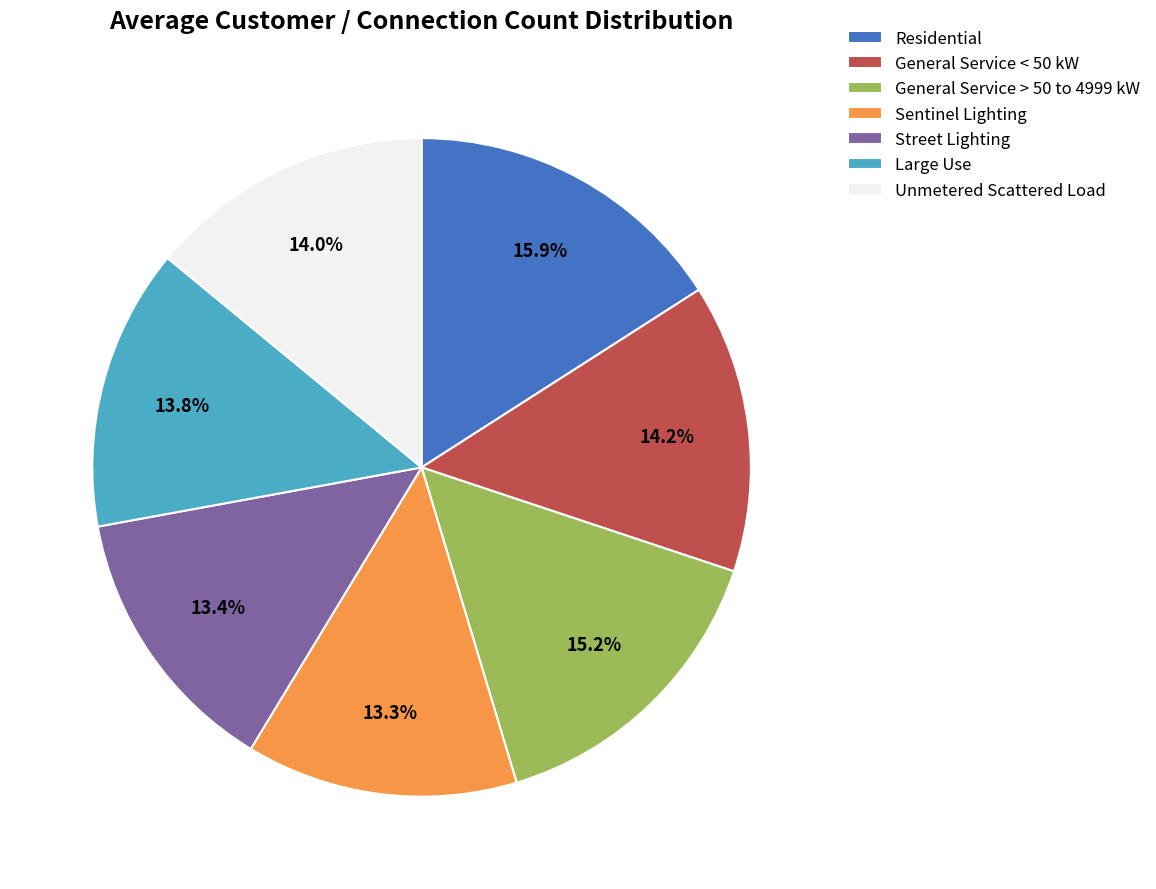

Approximately how many times larger is the value at Unmetered Scattered Load compared to Large Use?

1.0